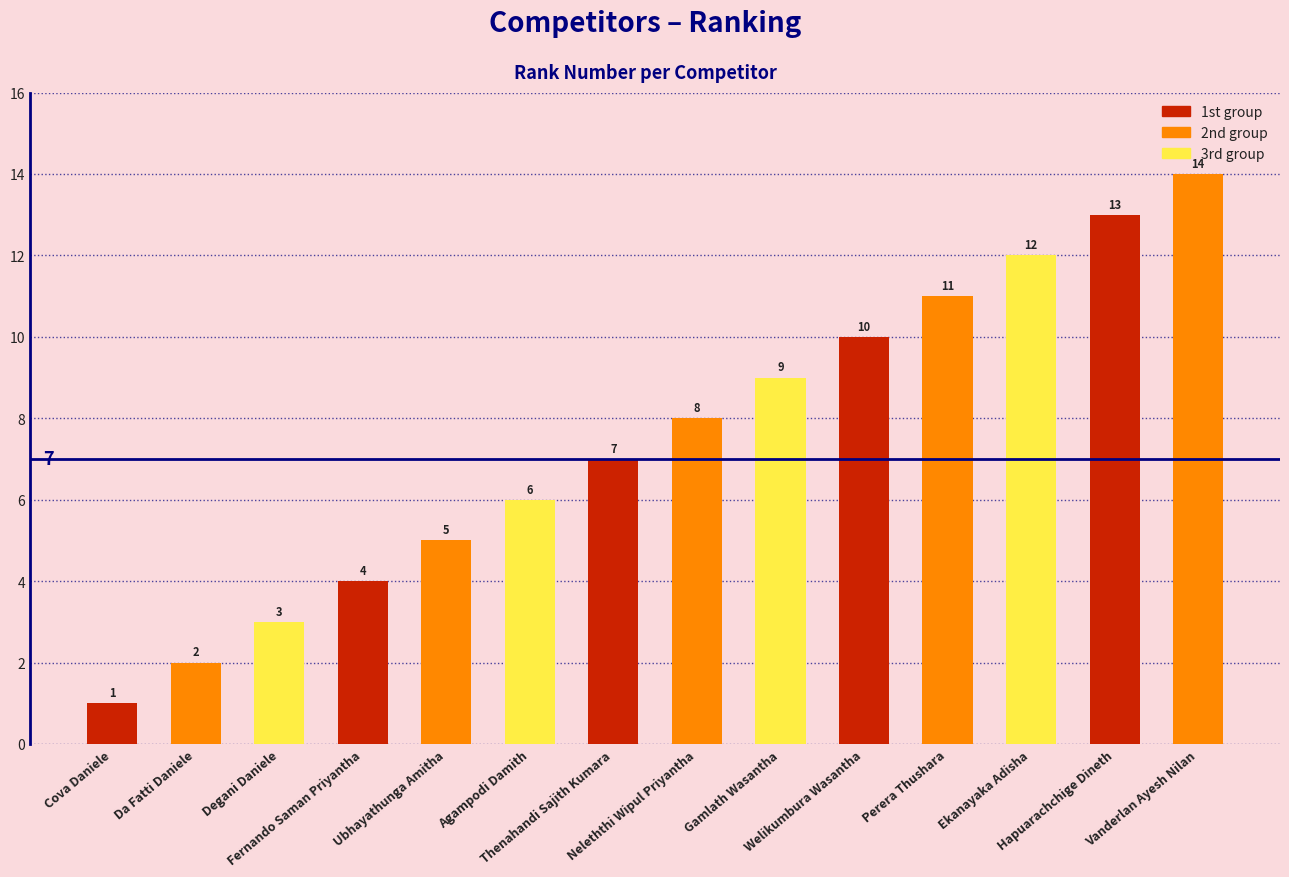

List the labels in order of value, smallest first.

Cova Daniele, Da Fatti Daniele, Degani Daniele, Fernando Saman Priyantha, Ubhayathunga Amitha, Agampodi Damith, Thenahandi Sajith Kumara, Neleththi Wipul Priyantha, Gamlath Wasantha, Welikumbura Wasantha, Perera Thushara, Ekanayaka Adisha, Hapuarachchige Dineth, Vanderlan Ayesh Nilan